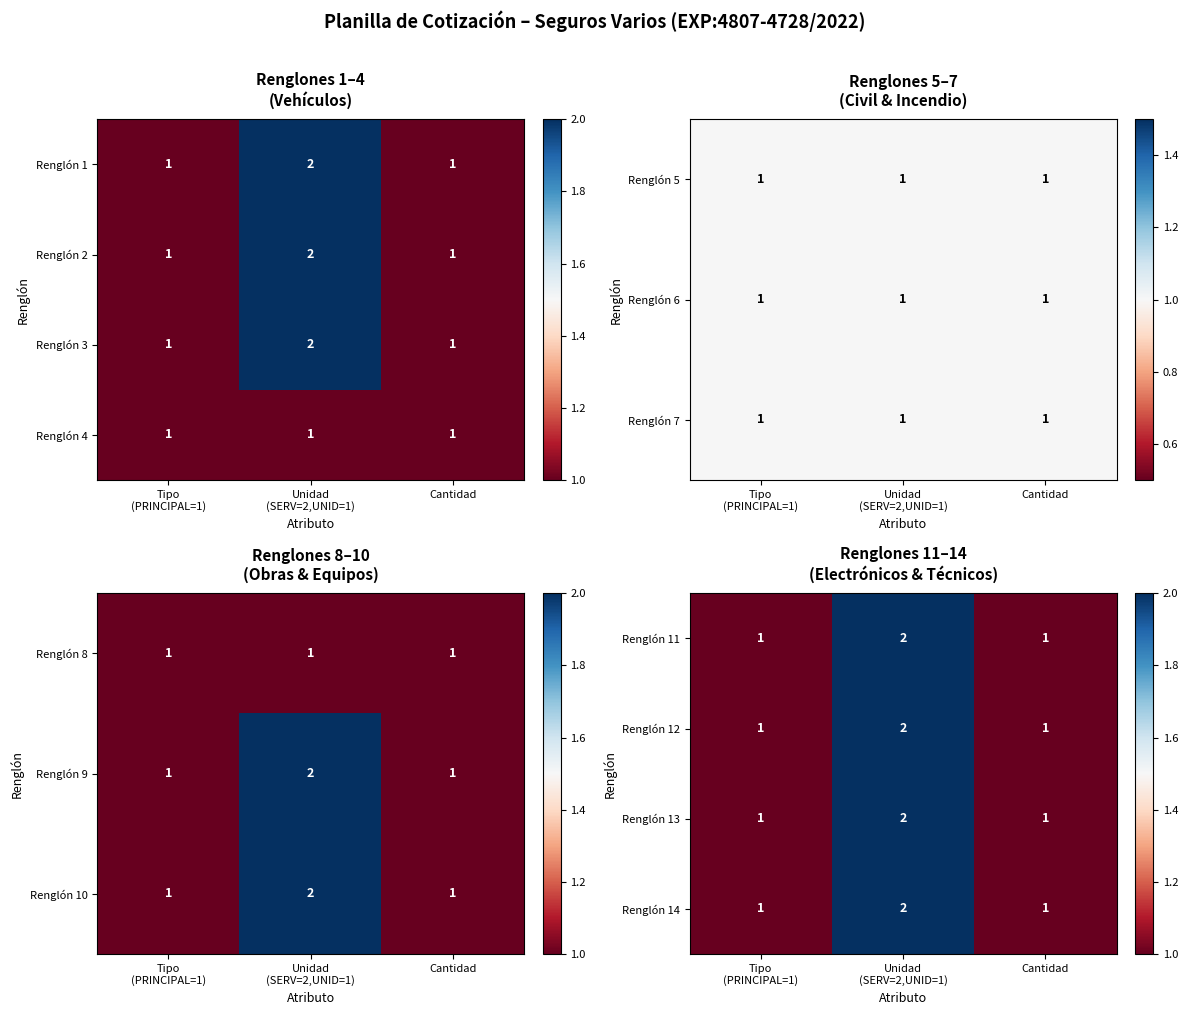

How many Renglón 13 values are between 1 and 2?

3